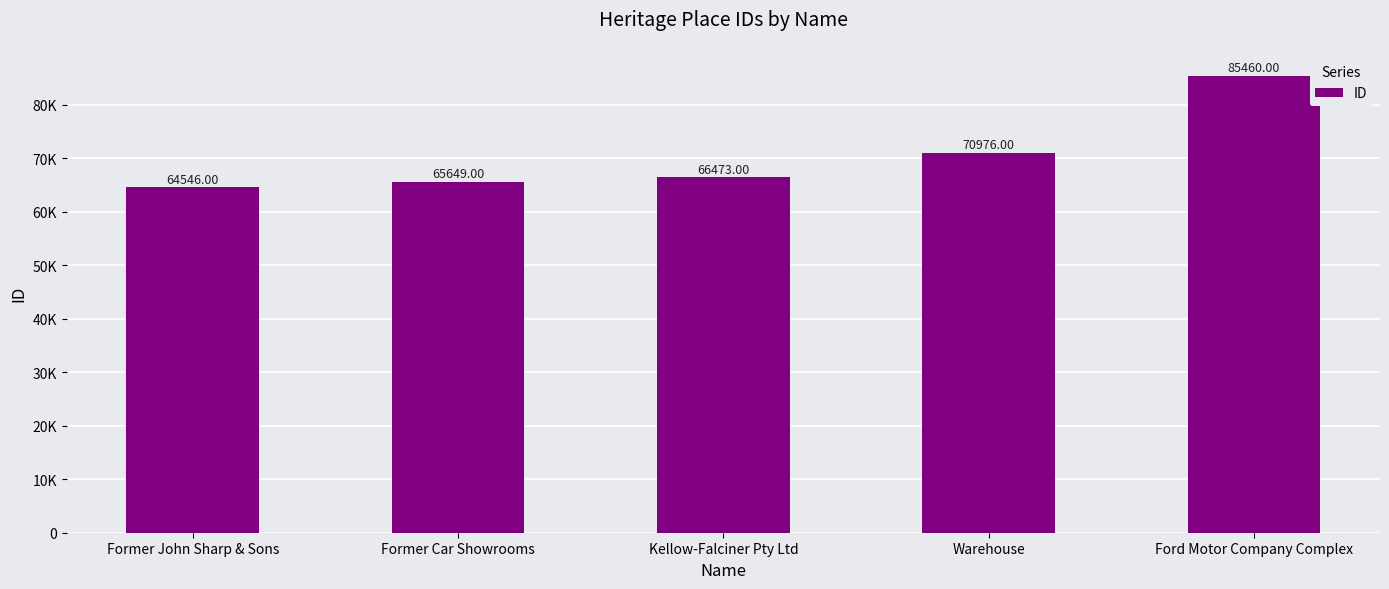

What is the approximate value at Kellow-Falciner Pty Ltd?

66473